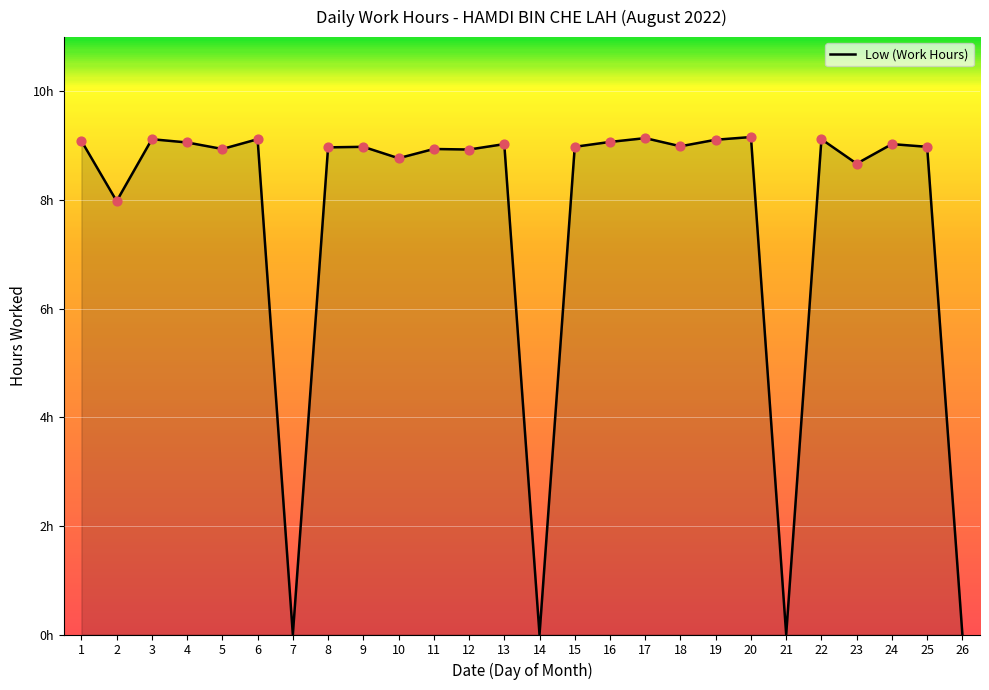

Does the chart have visible grid lines?

Yes